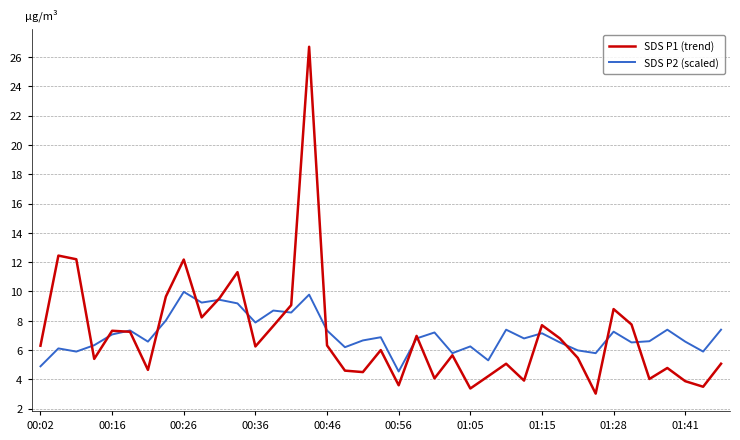

Count the number of categories in the chart.

39